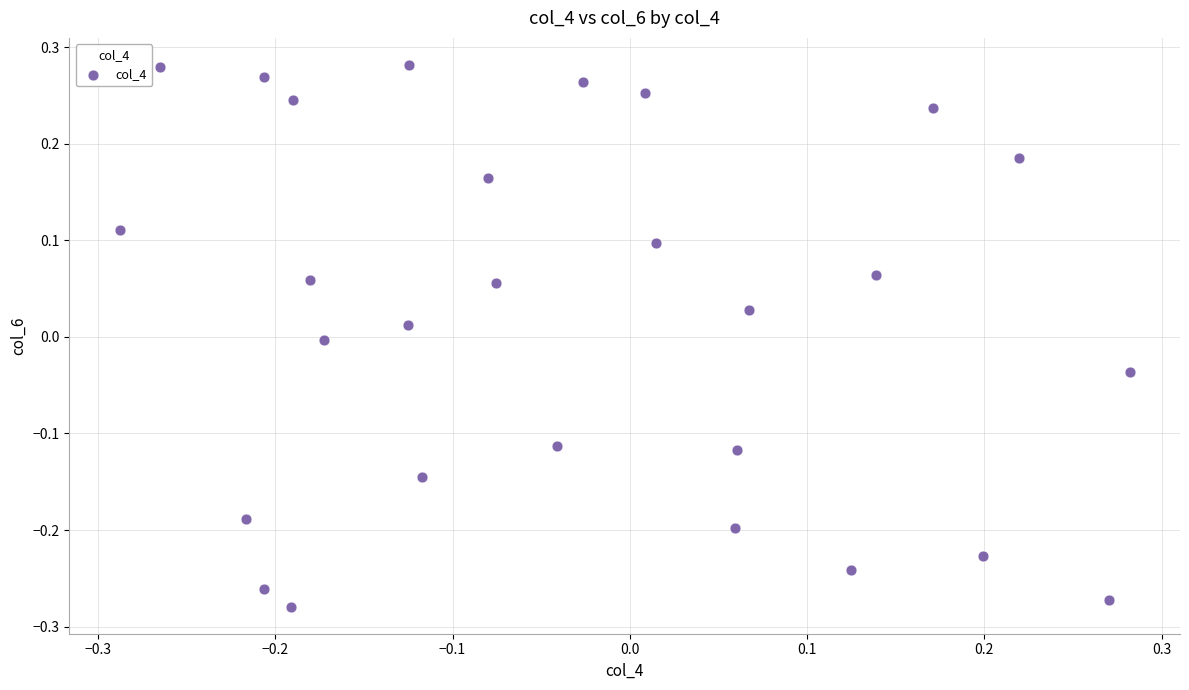

What is the range of X values (max minus min)?

0.6